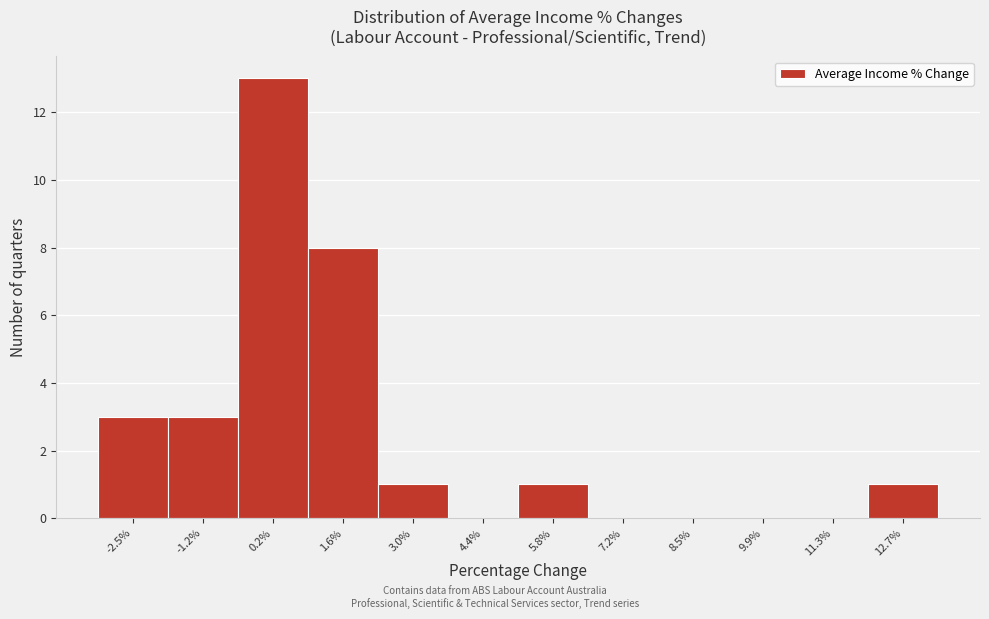

Reading left to right, transcribe this chart: for each bar, give the range it covers on the x-axis and its height. Neither the bar edges nor the heights are printed on the chart, so give them approximately, as read against the axes.

-3.2 to -1.8: 3
-1.8 to -0.4: 3
-0.4 to 1.0: 13
1.0 to 2.4: 8
2.4 to 3.6: 1
3.6 to 5.0: 0
5.0 to 6.4: 1
6.4 to 7.8: 0
7.8 to 9.2: 0
9.2 to 10.6: 0
10.6 to 12.0: 0
12.0 to 13.4: 1